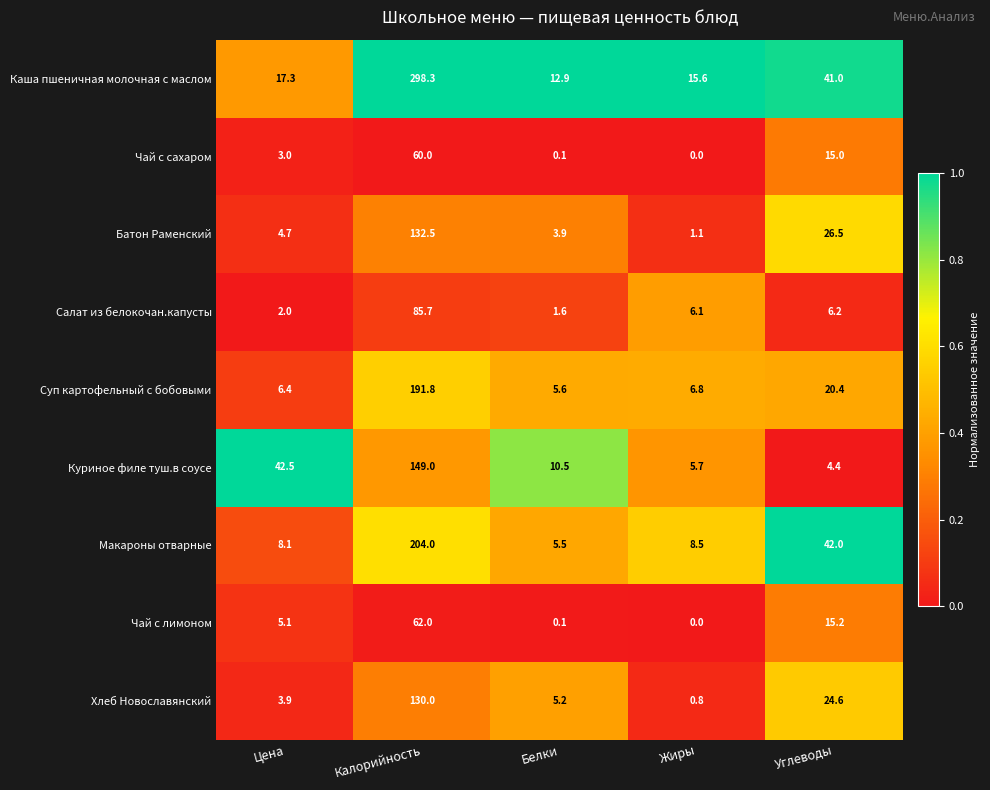

Rank the series by their maximum value, from highest to lowest.

Каша пшеничная молочная с маслом, Макароны отварные, Суп картофельный с бобовыми, Куриное филе туш.в соусе, Батон Раменский, Хлеб Новославянский, Салат из белокочан.капусты, Чай с лимоном, Чай с сахаром